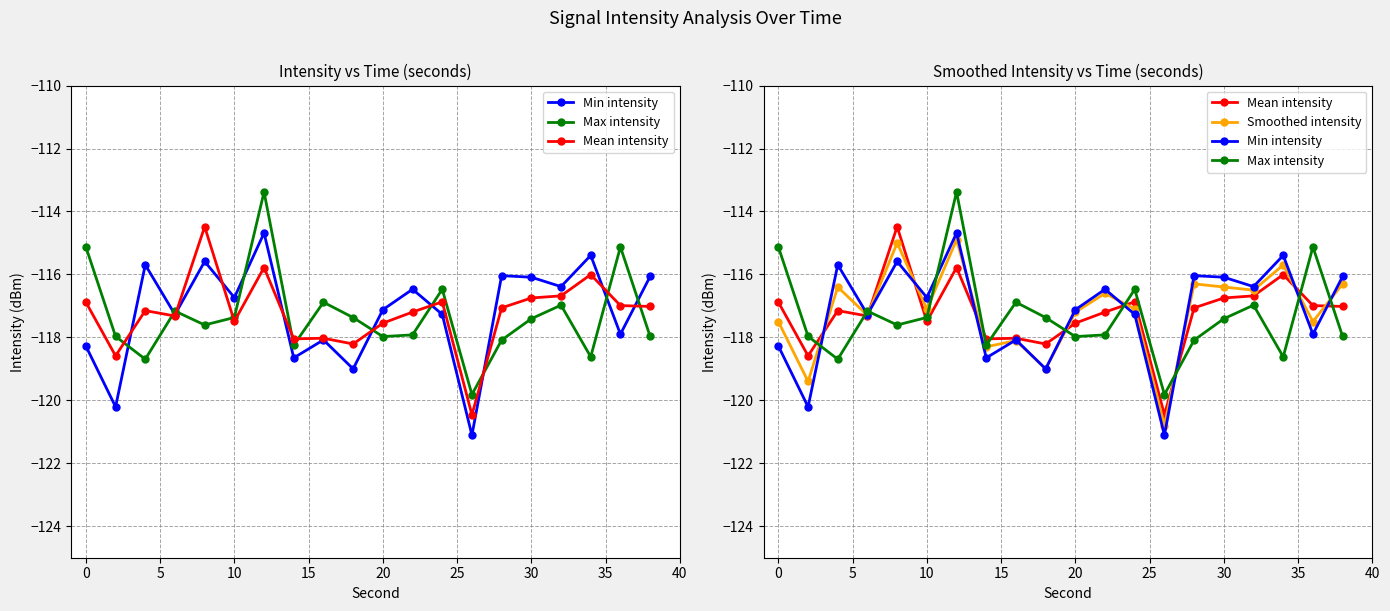

At how many categories does at least one series exceed -115?

2